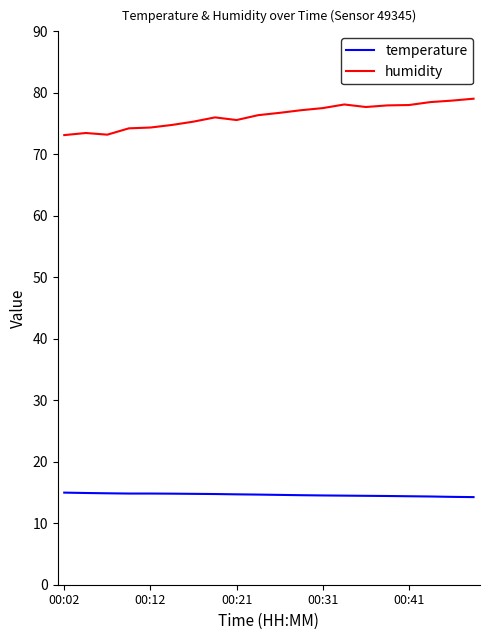

Does the chart have visible grid lines?

No